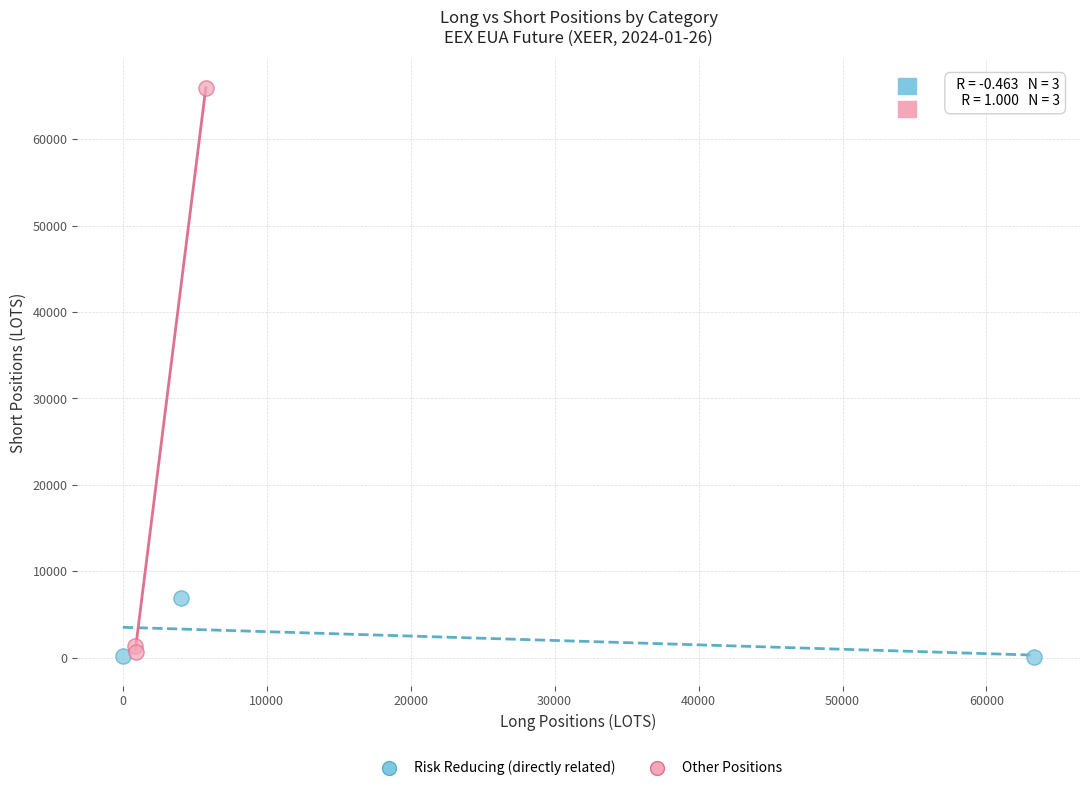

What are all the series names shown in the legend?

Risk Reducing (directly related), Other Positions